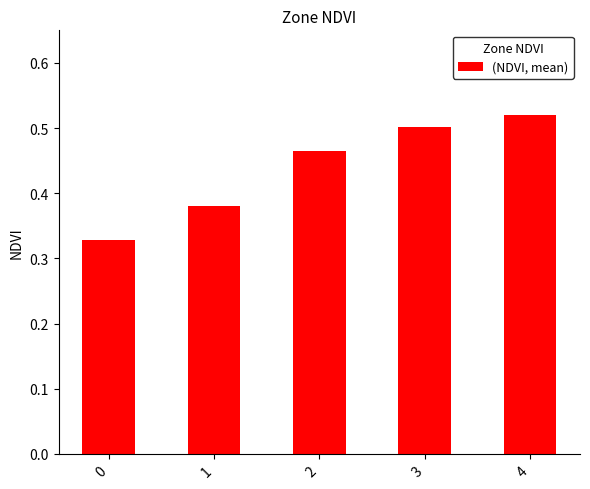

Between 3 and 1, which is larger?

3